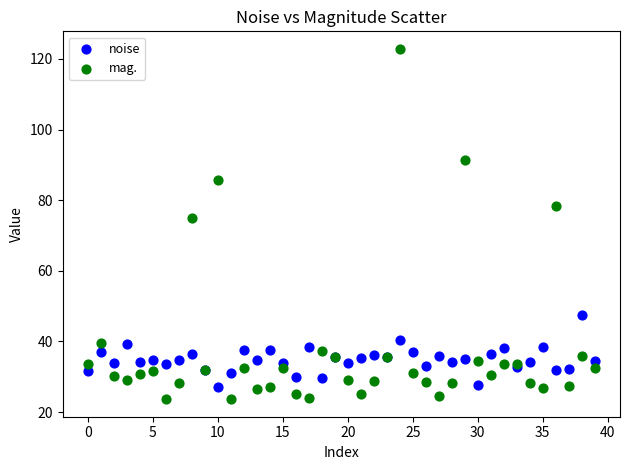

Across all series, what Y value is closest to 73?

75.0